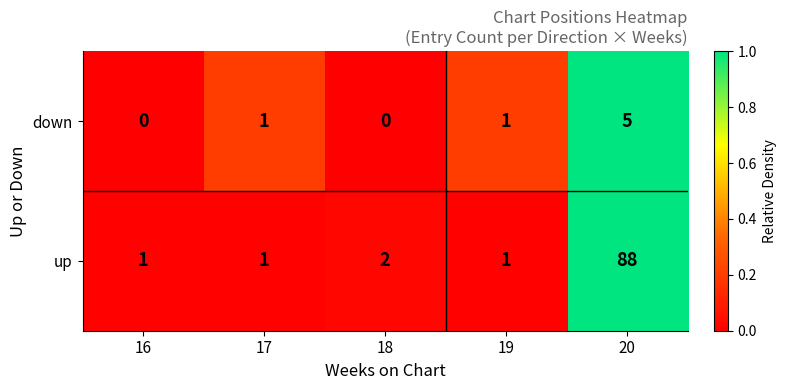

Reading right to left, list all the values displayed in this chart.

down: 20=5	19=1	18=0	17=1	16=0
up: 20=88	19=1	18=2	17=1	16=1